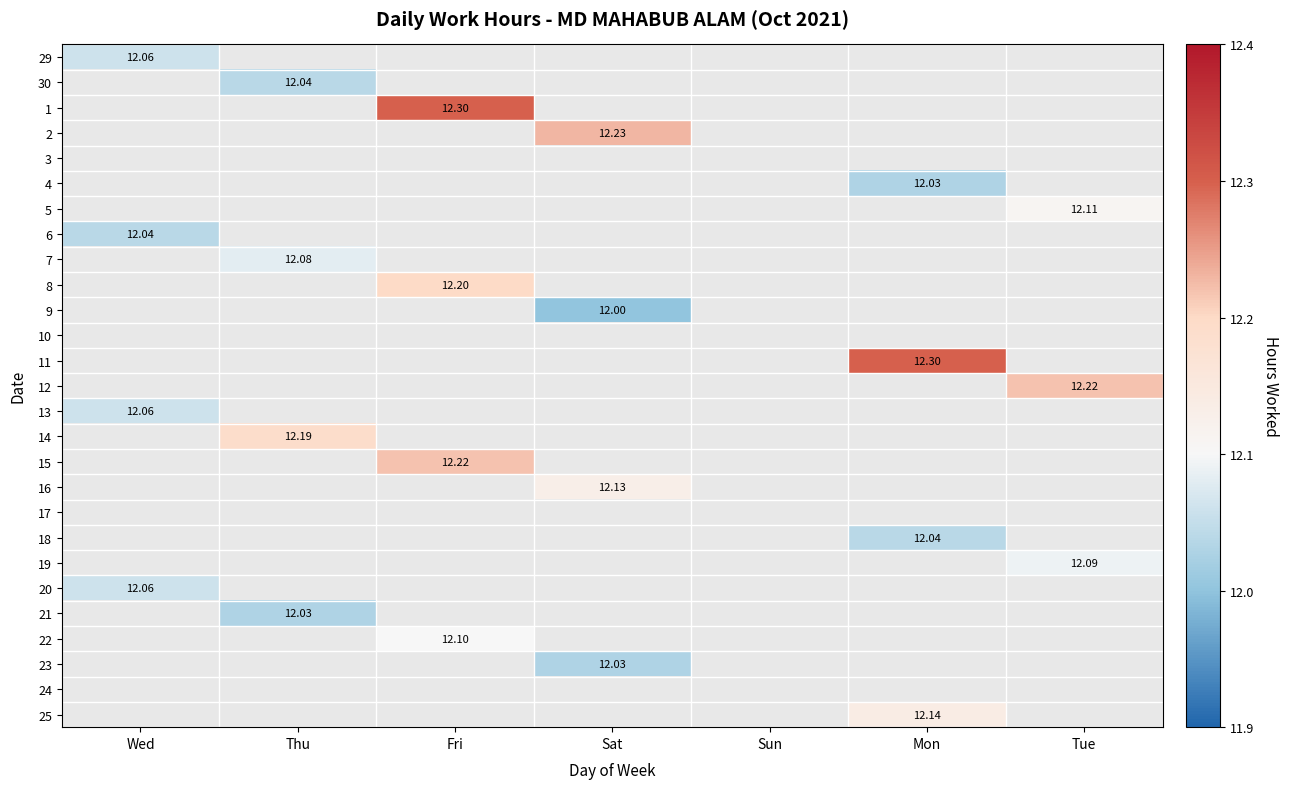

Where is 29 nearest to the value 12?

Wed